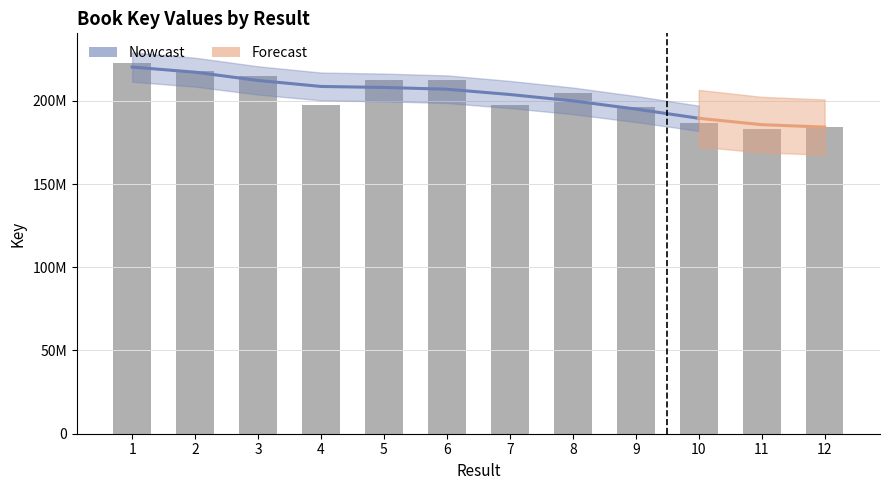

At which category does the chart reach its minimum across all series?

11